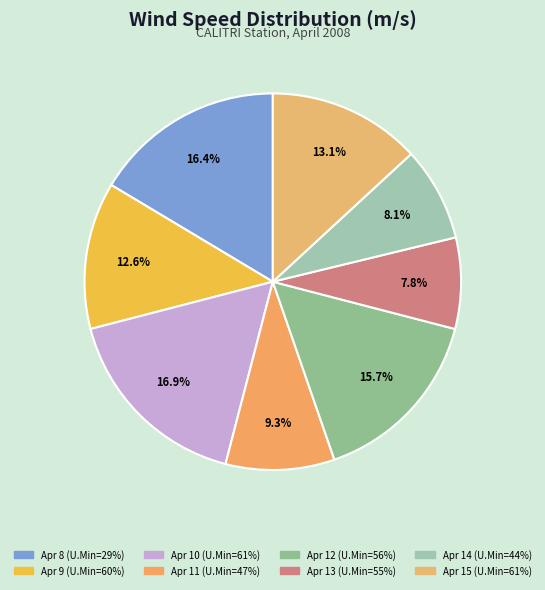

Does any single category account for the majority?

No